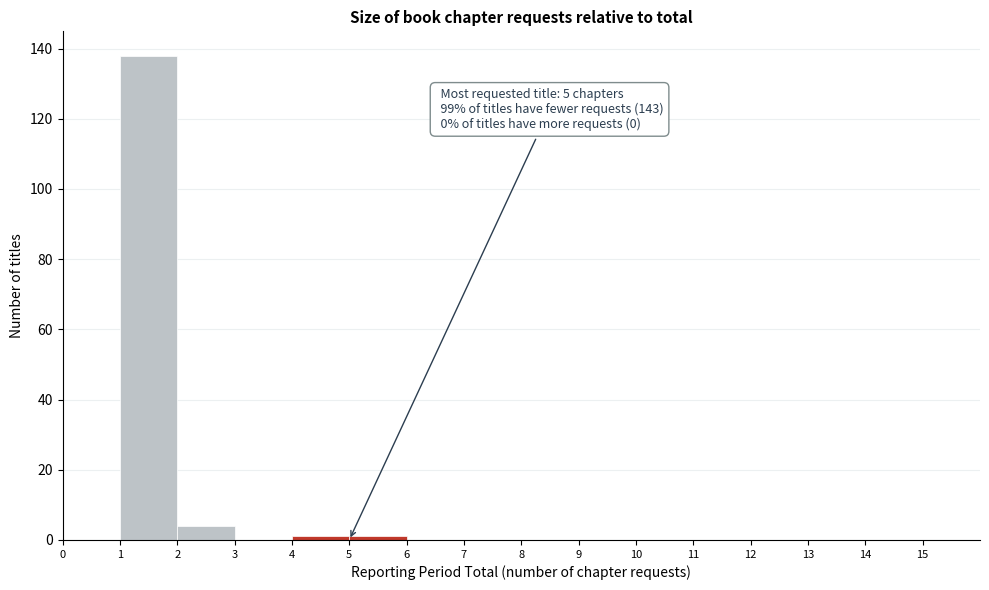

Over which range of the x-axis is the bar tallest?

1 to 2